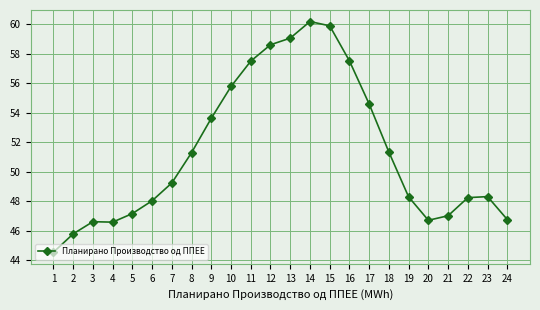

What is the sum of all values?

1232.5